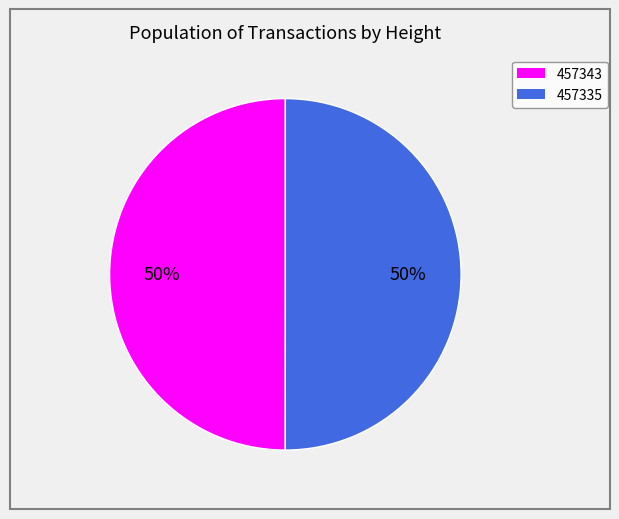

Approximately how many times larger is the value at 457335 compared to 457343?

1.0